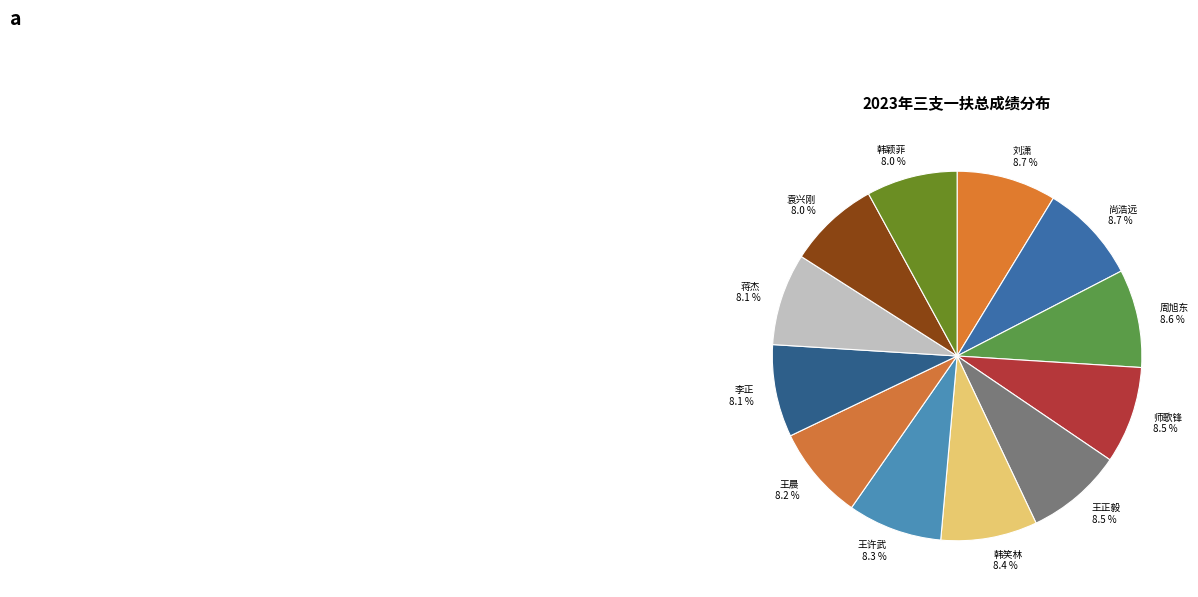

The 尚浩远 slice represents 19% of the pie. True or false?

False